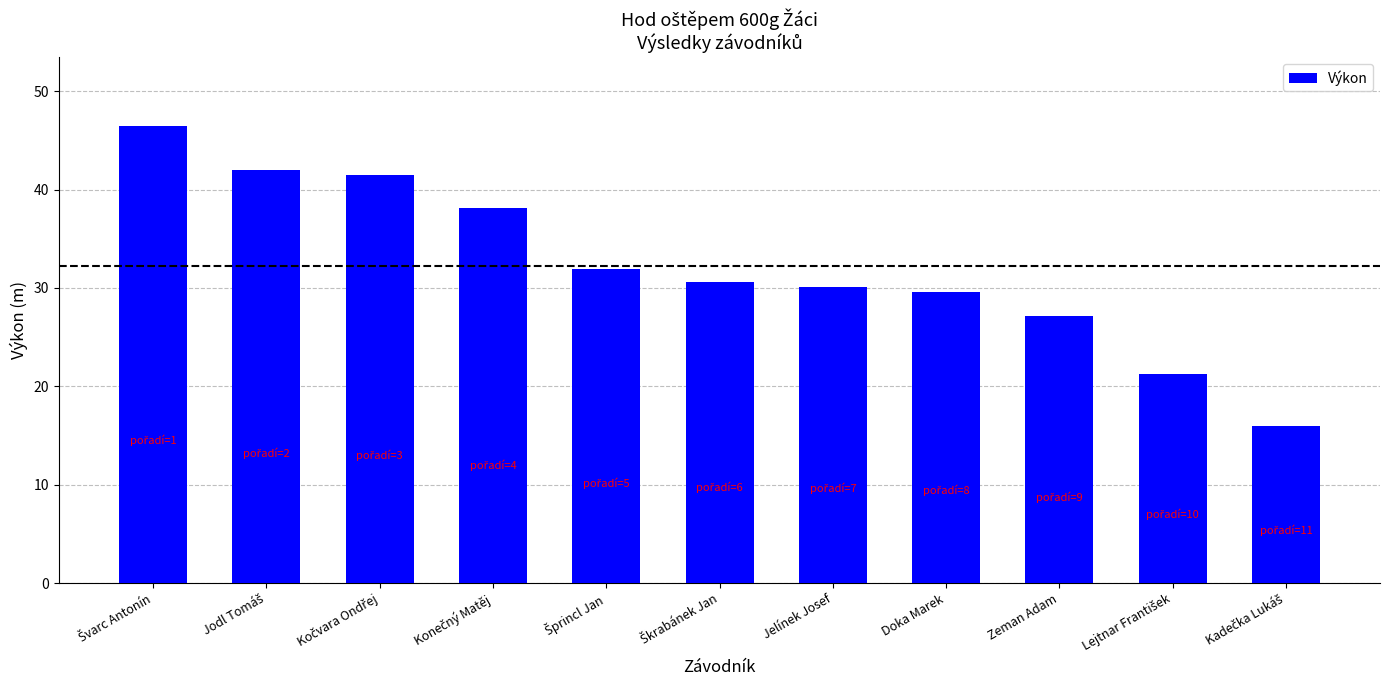

What is the value of the 5th bar from the left?

31.9